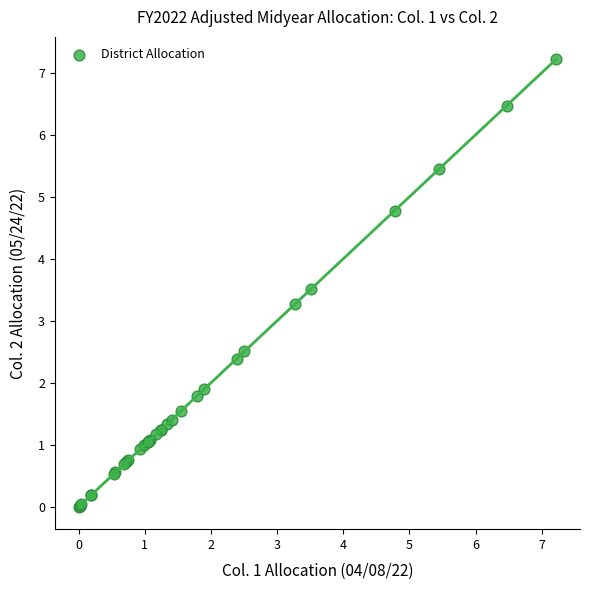

What Y value in the scatter plot is closest to 3?

3.3